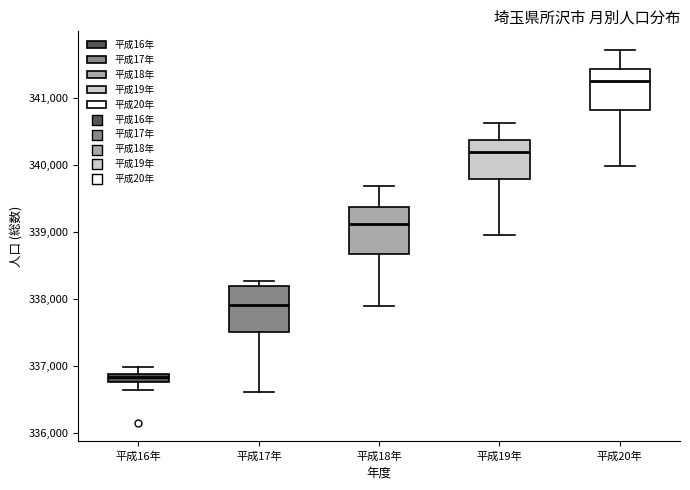

Where is the upper edge of the box for 平成18年 on the y-axis? The values are not printed on the chart, so give them approximately, as read against the axis.

339400